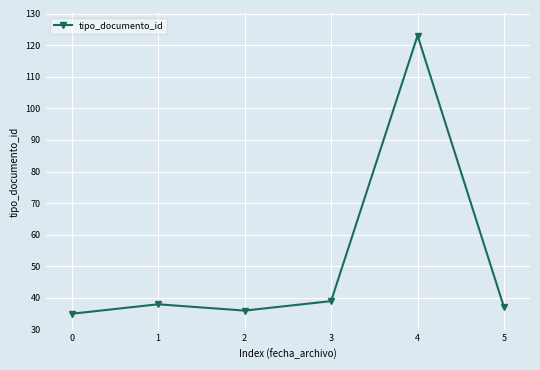

What is the average value?

51